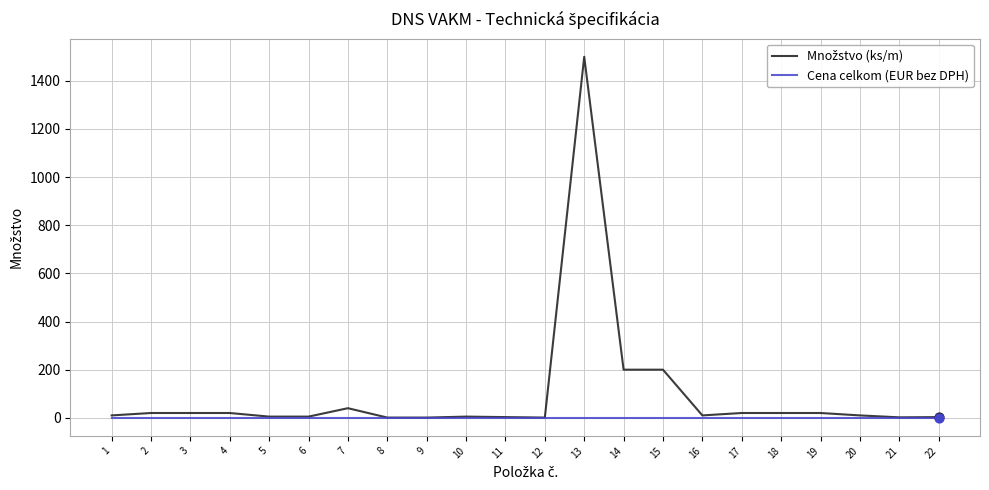

At which category is the sum across all series the highest?

13